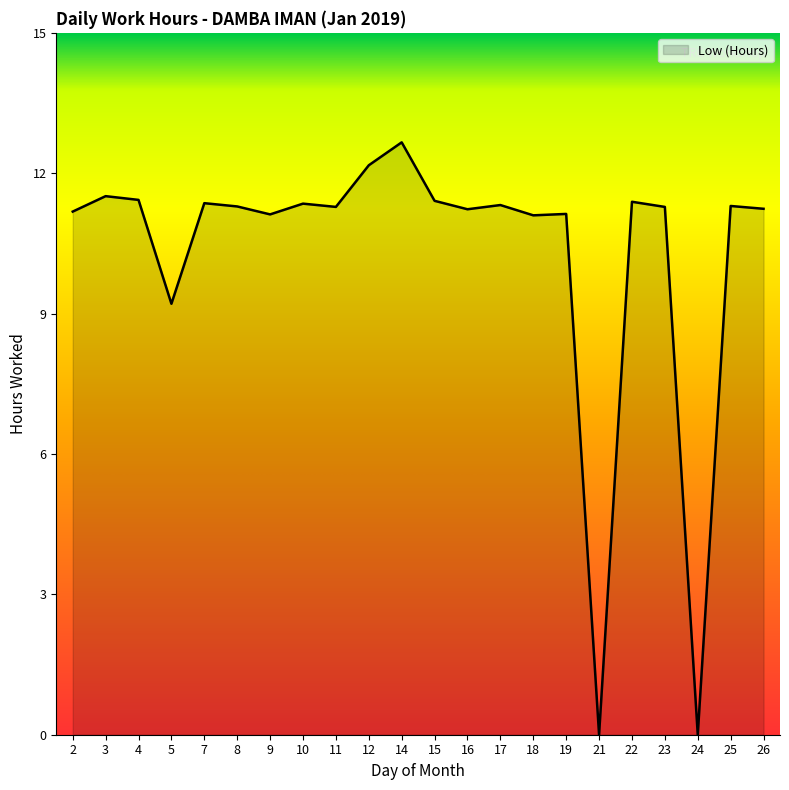

Between 24 and 8, which is larger?

8